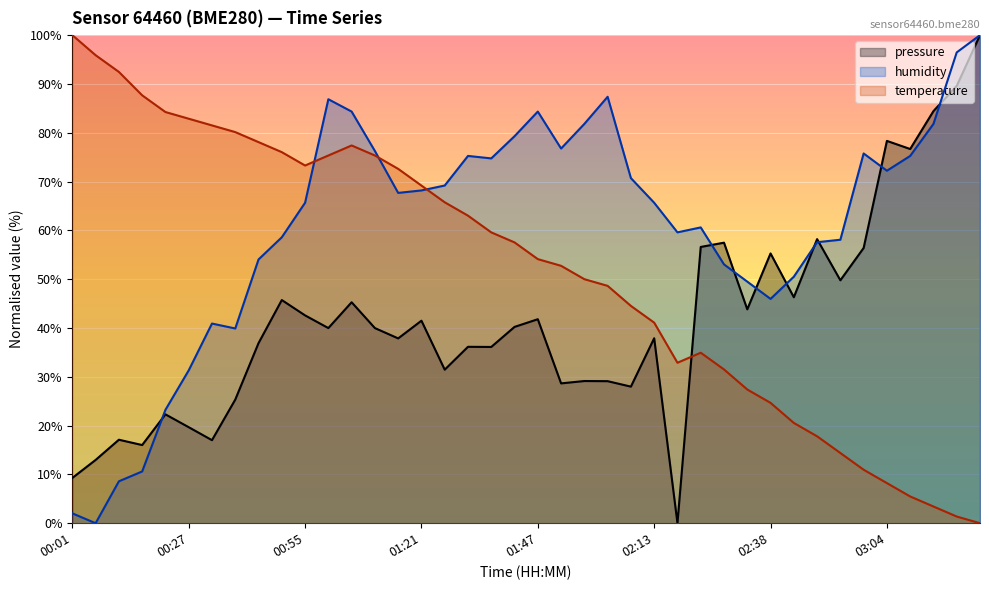

Which label corresponds to the smallest value in the chart?

02:18